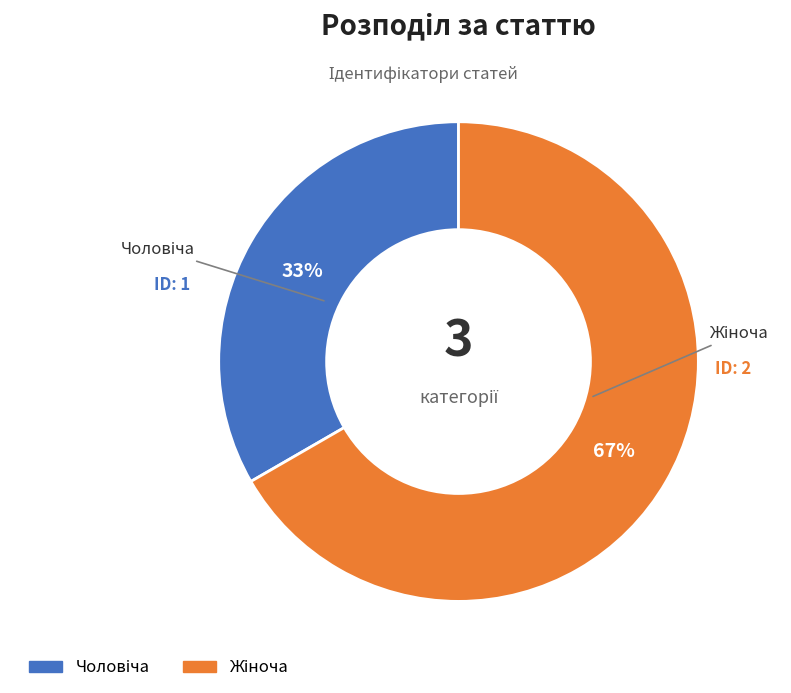

Does any single category account for the majority?

Yes